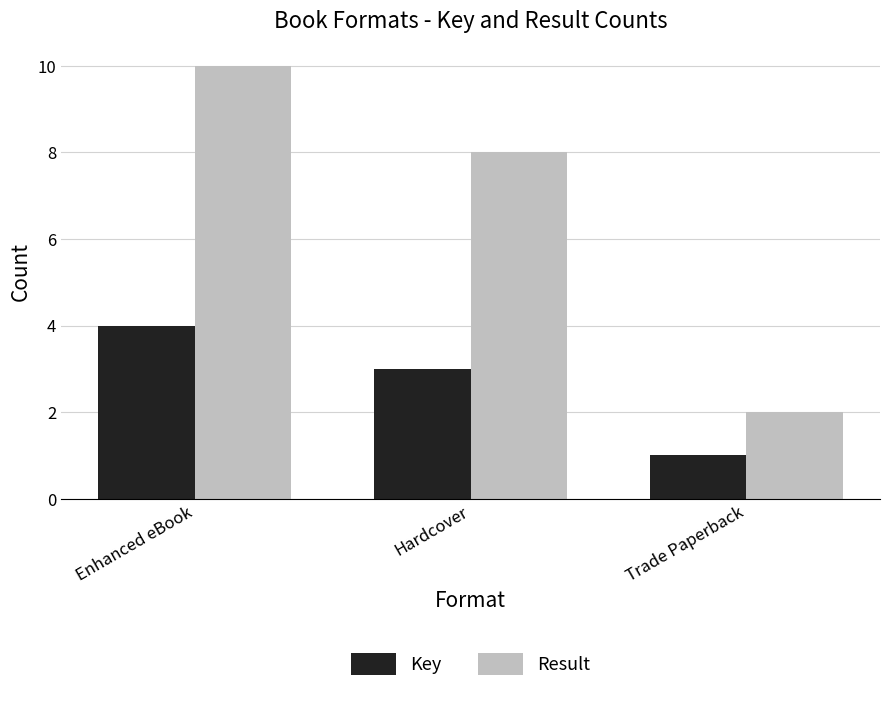

Is it true that Result equals 10 at Enhanced eBook?

True